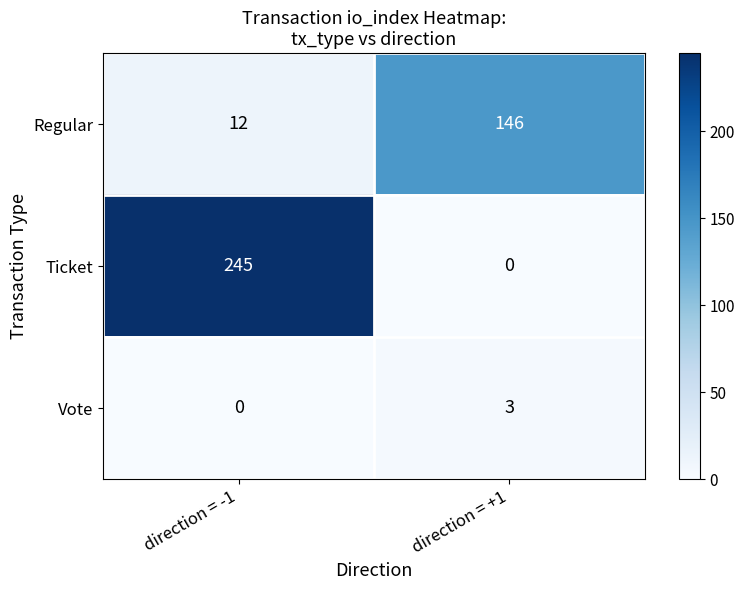

What is the average value of the Regular series?

79